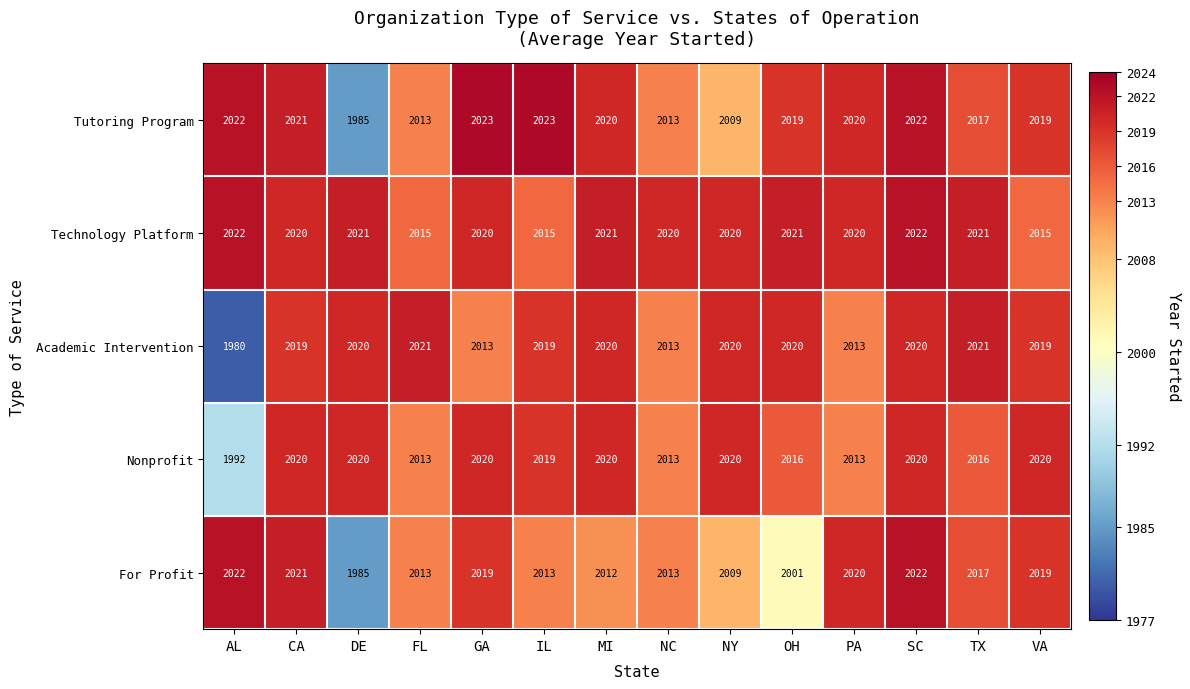

What is the spread (max minus min) of values at DE?

36